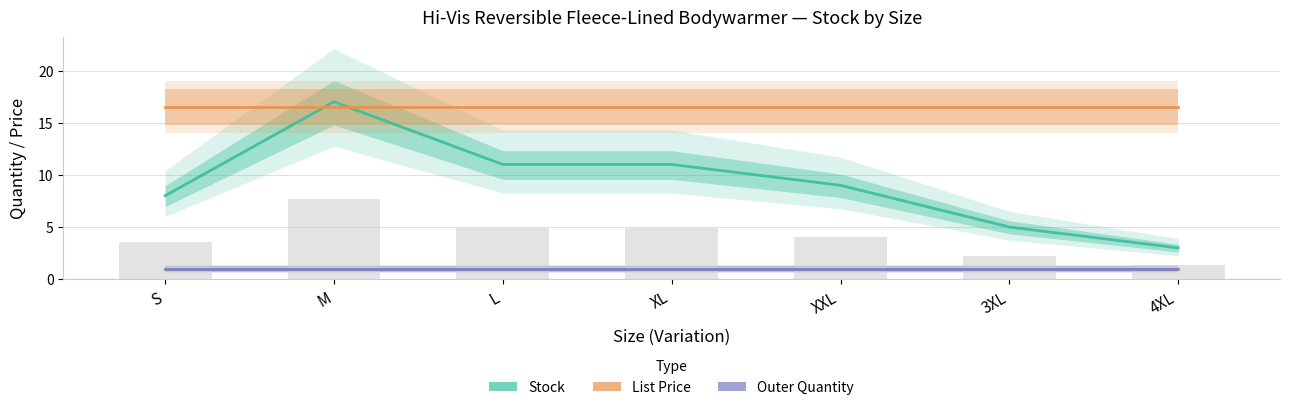

What is the difference between the second highest and minimum values in the Stock series?

8.0